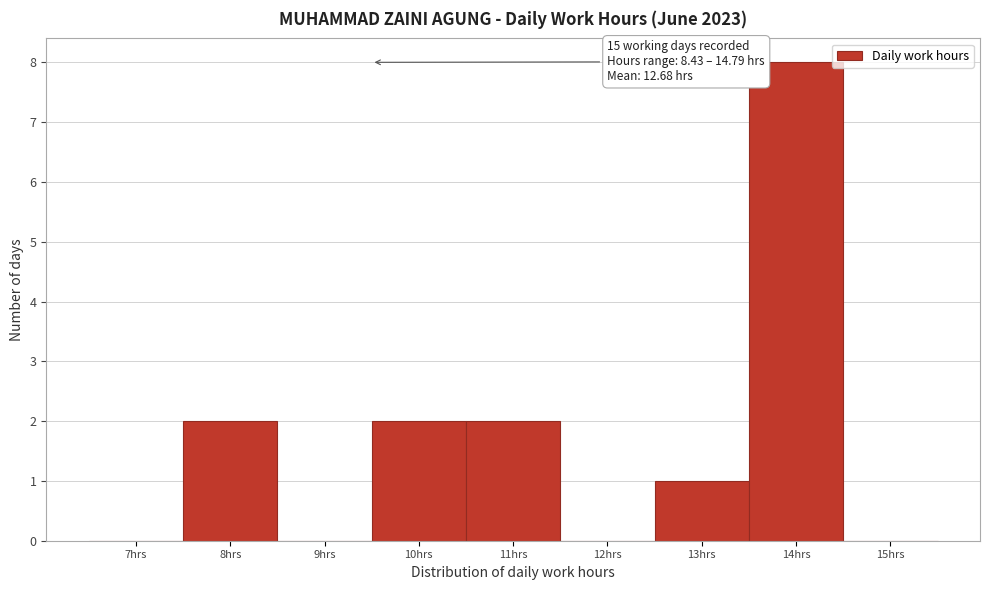

Reading right to left, extract all data points from this chart.

15hrs=0	14hrs=8	13hrs=1	12hrs=0	11hrs=2	10hrs=2	9hrs=0	8hrs=2	7hrs=0